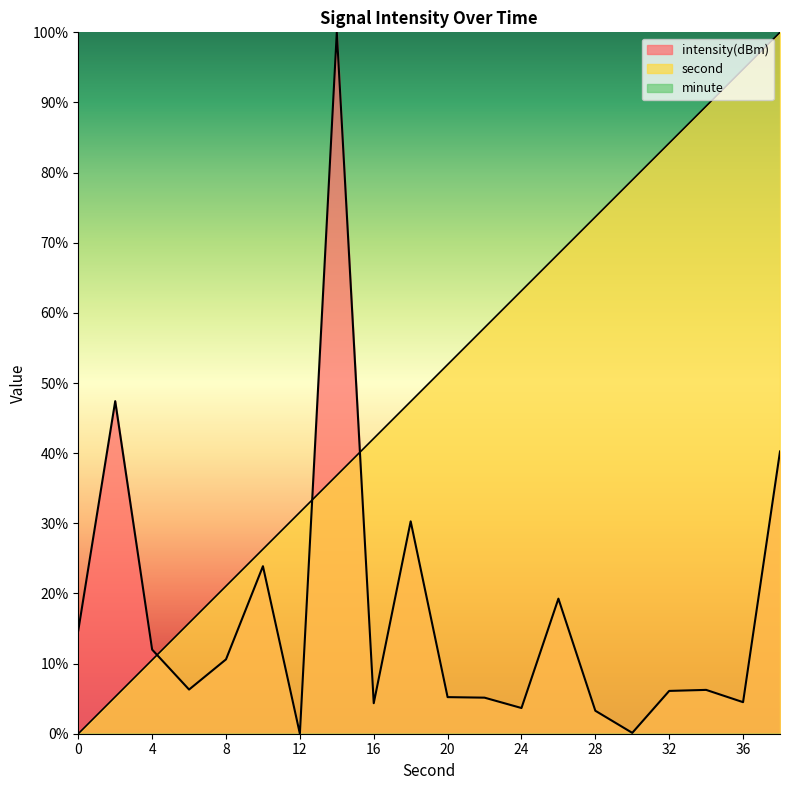

Which series has the largest total across all categories?

second